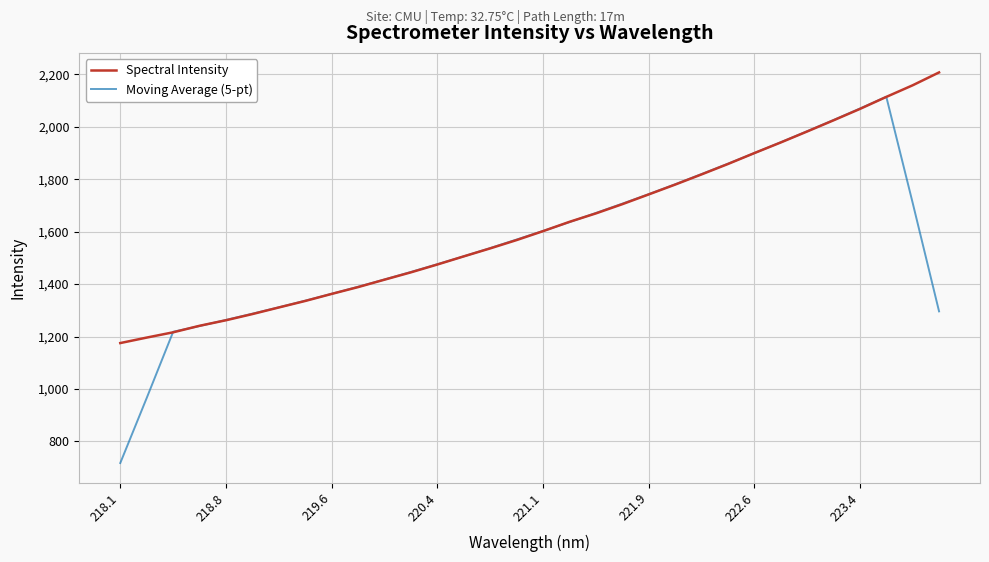

True or false: Spectral Intensity has more than 1 points higher than both neighbors.

False